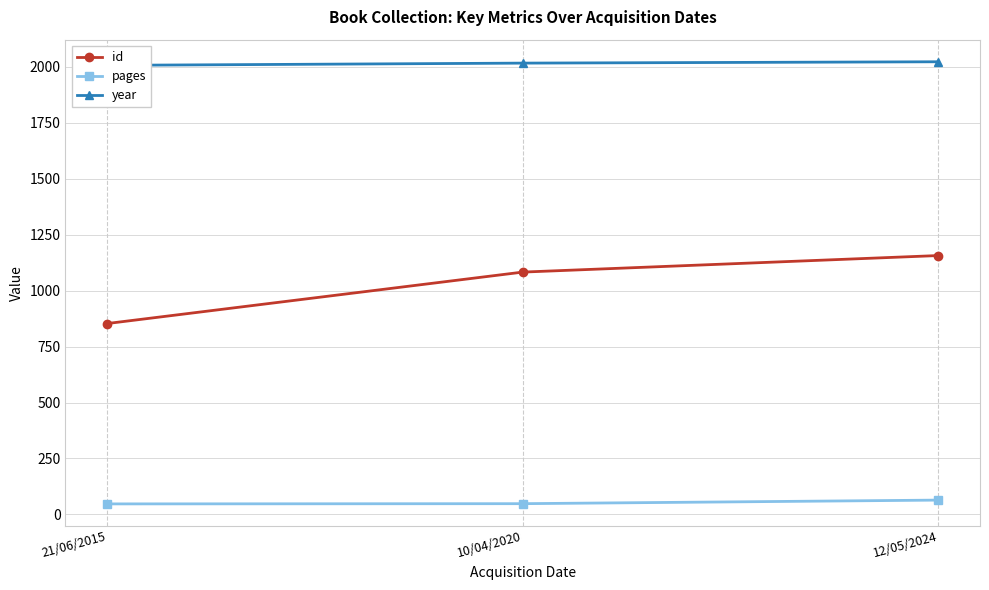

List the labels in order of id value, largest first.

12/05/2024, 10/04/2020, 21/06/2015